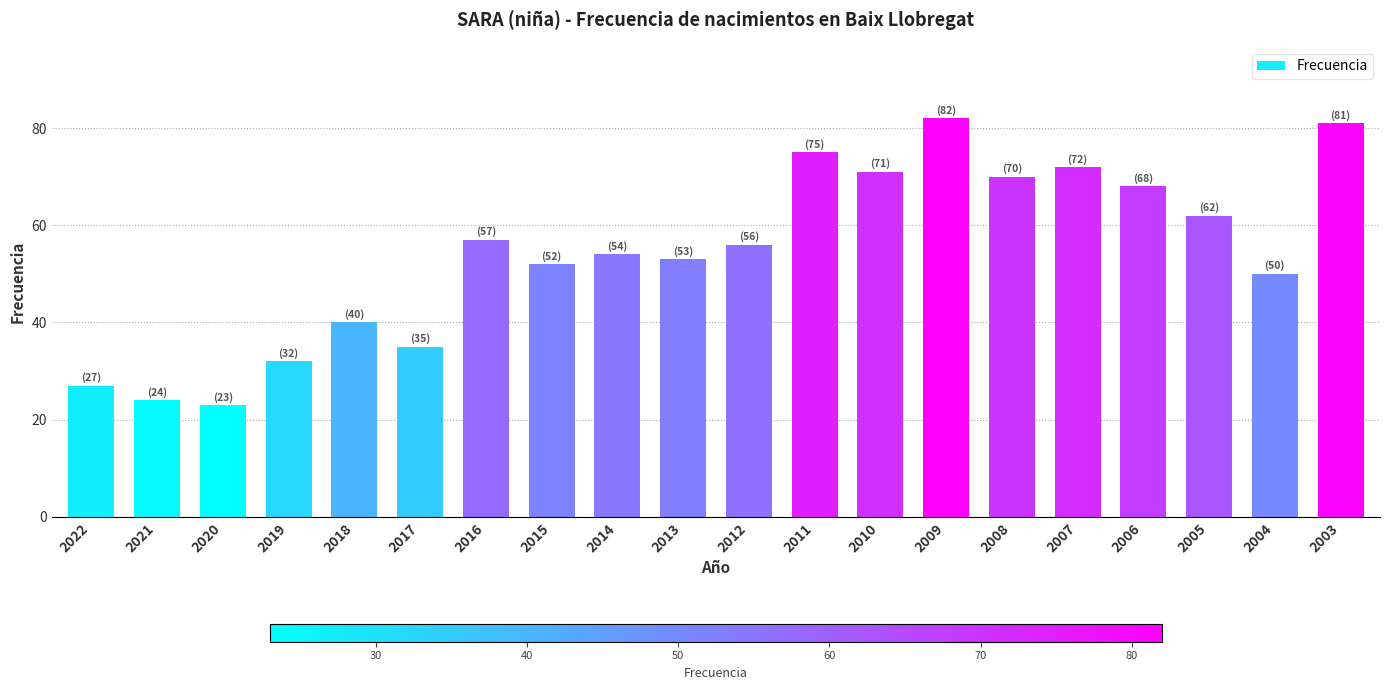

At which label is the value closest to 52?

2015